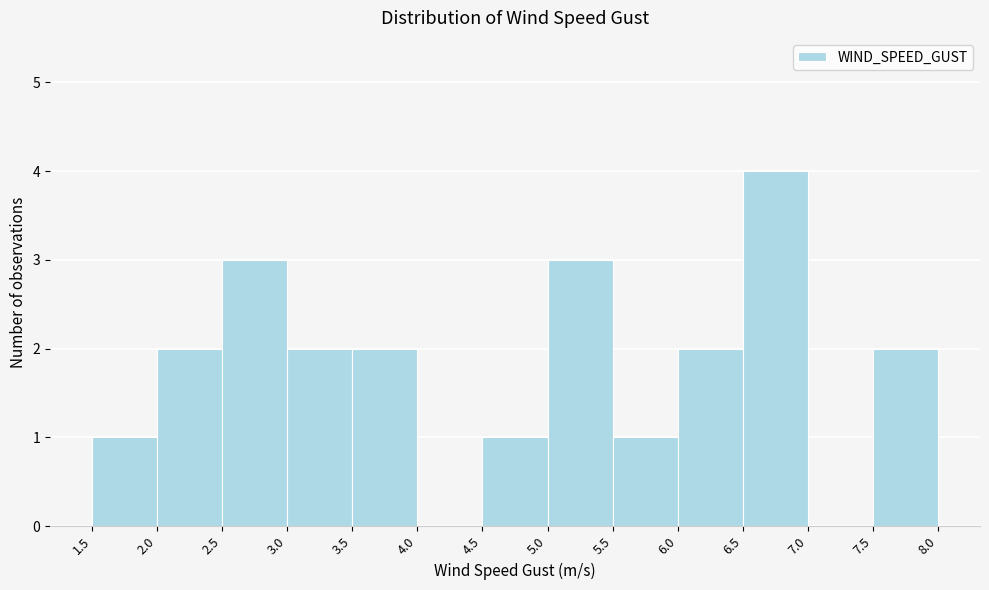

Reading left to right, transcribe this chart: for each bar, give the range it covers on the x-axis and its height. The values are not printed on the chart, so give them approximately, as read against the axis.

1.5 to 2.0: 1
2.0 to 2.5: 2
2.5 to 3.0: 3
3.0 to 3.5: 2
3.5 to 4.0: 2
4.0 to 4.5: 0
4.5 to 5.0: 1
5.0 to 5.5: 3
5.5 to 6.0: 1
6.0 to 6.5: 2
6.5 to 7.0: 4
7.0 to 7.5: 0
7.5 to 8.0: 2